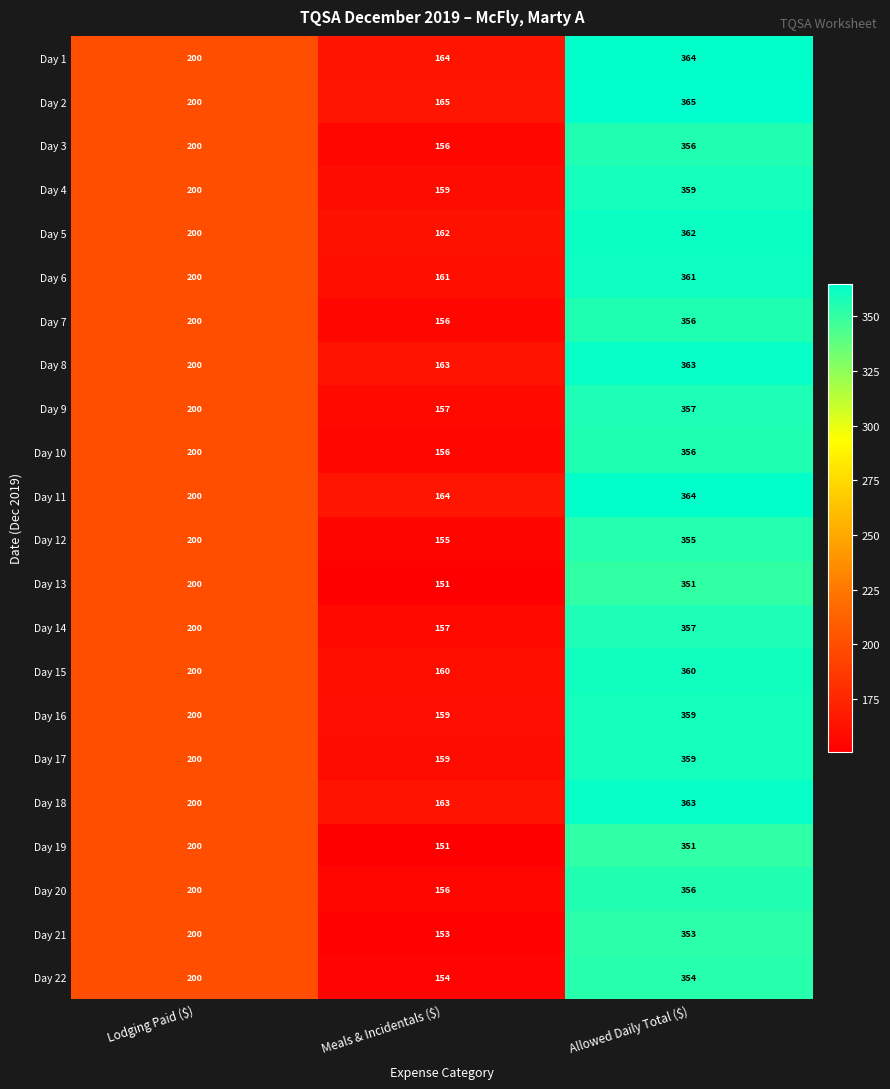

What is the average value of the Day 7 series?

237